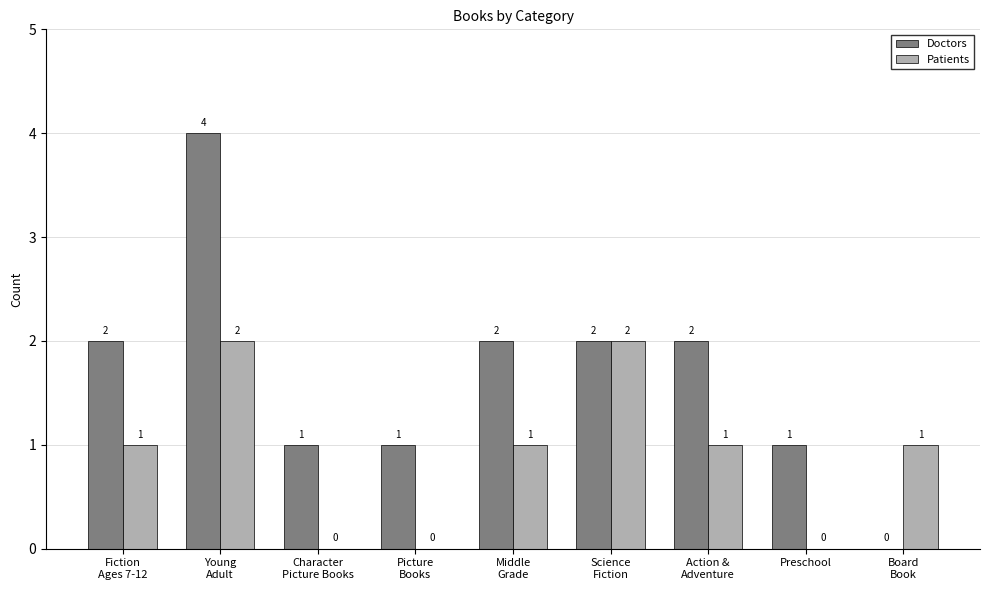

Count the Doctors values in the range 1 to 2.

7